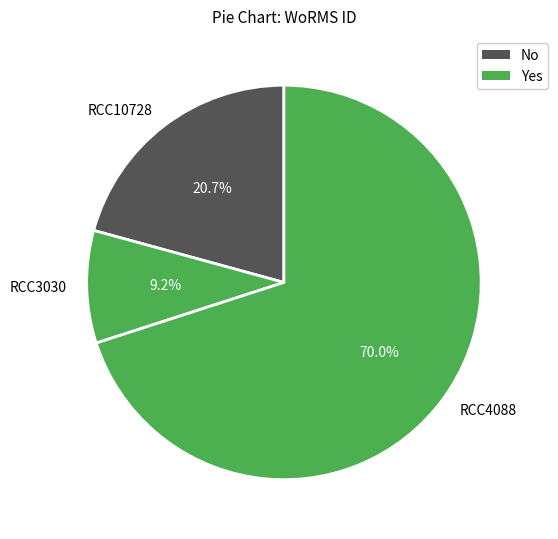

To the nearest percent, what is the combined percentage of RCC10728 and RCC3030?

30%